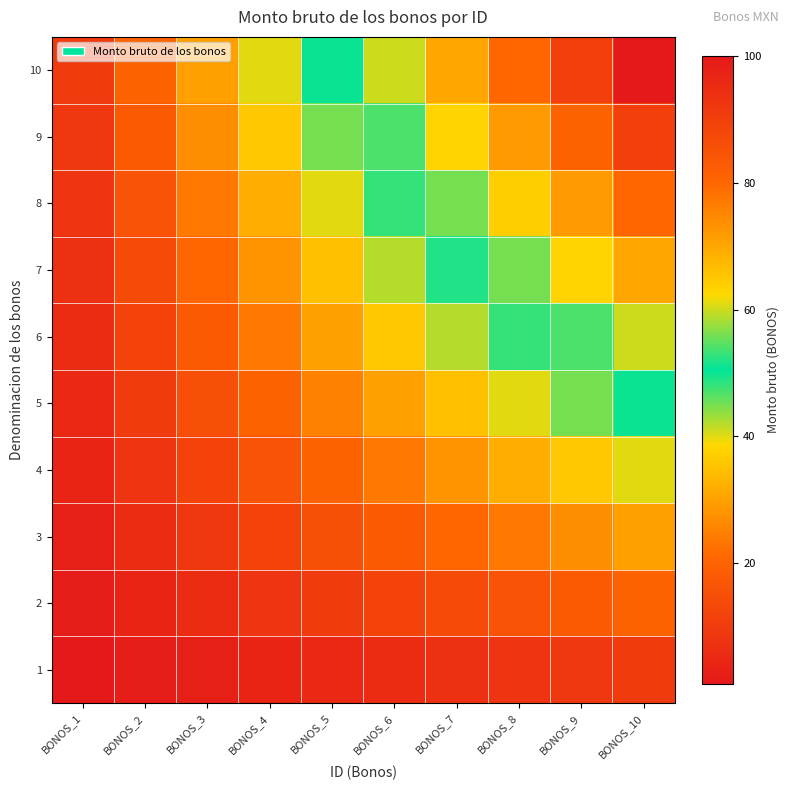

Count the number of categories in the chart.

10